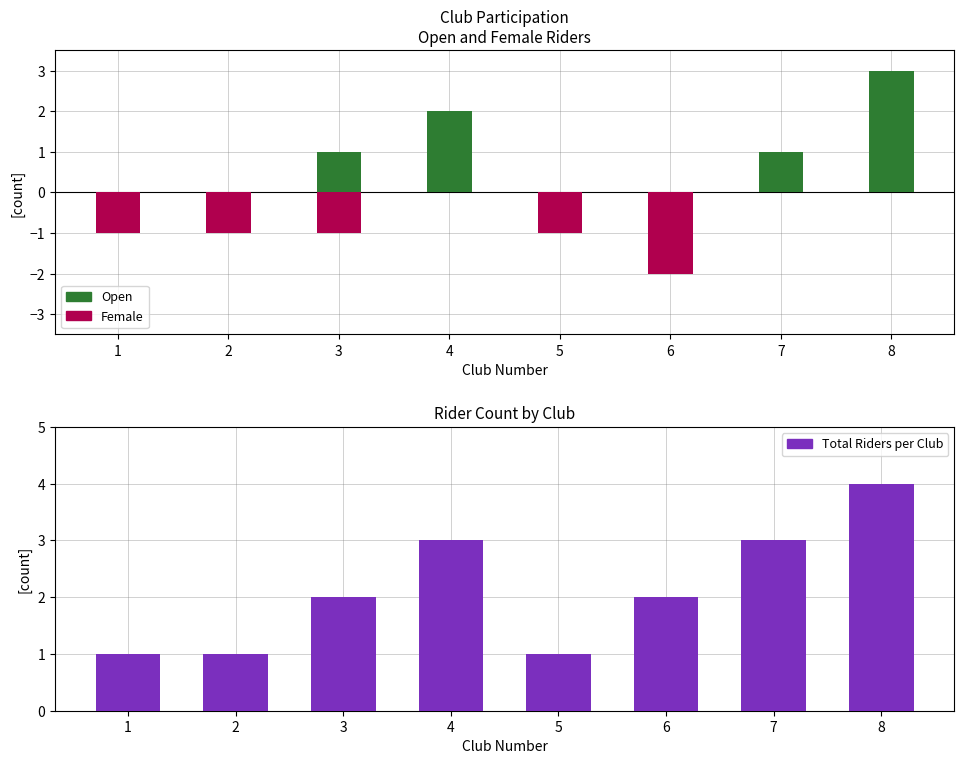

Rank the series at 6 from lowest to highest value.

Female, Open, Rider Count